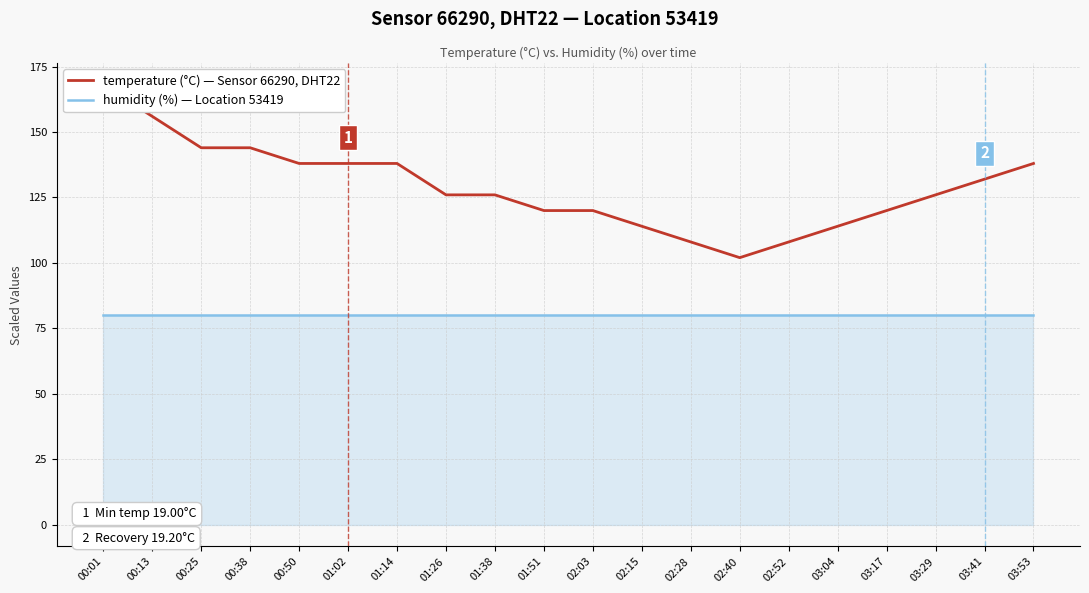

Rank the categories by humidity value from highest to lowest.

00:01, 00:13, 00:25, 00:38, 00:50, 01:02, 01:14, 01:26, 01:38, 01:51, 02:03, 02:15, 02:28, 02:40, 02:52, 03:04, 03:17, 03:29, 03:41, 03:53